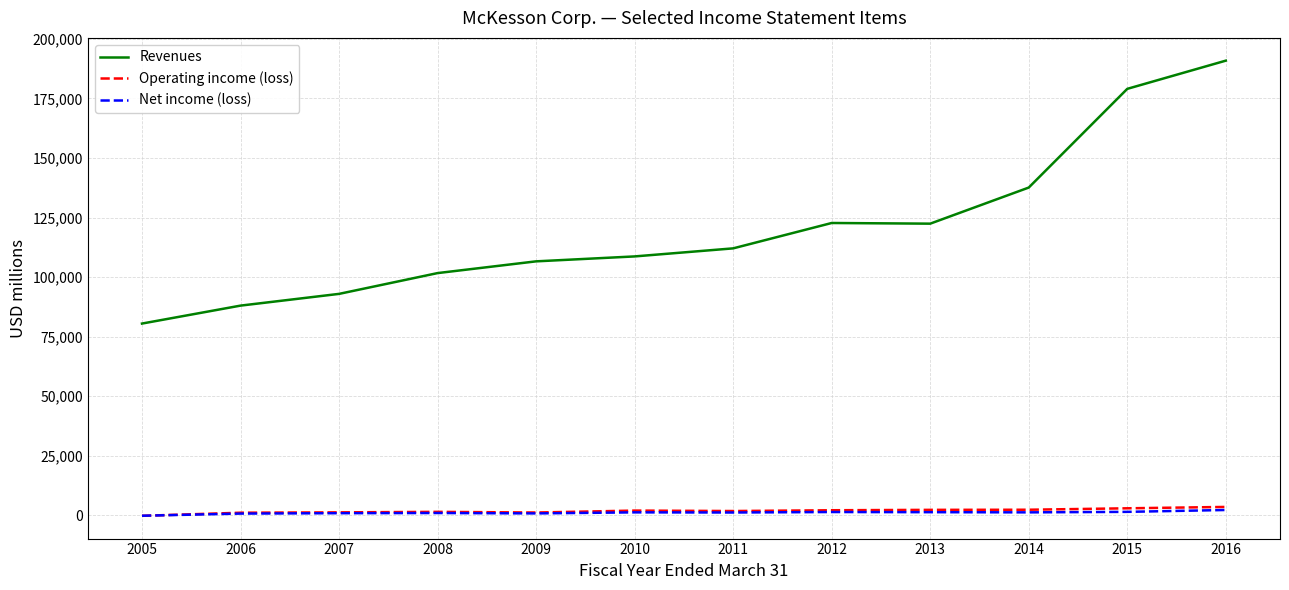

The Revenues series shows 137820 at 2007. True or false?

False